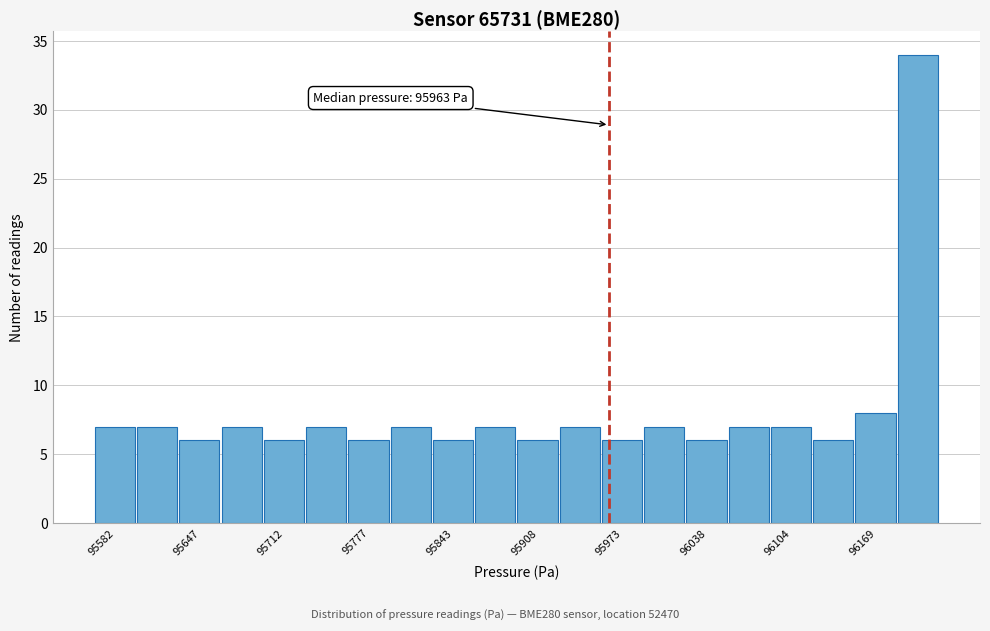

Read against the x-axis, roughly where is the centre of the tallest bar?

96200